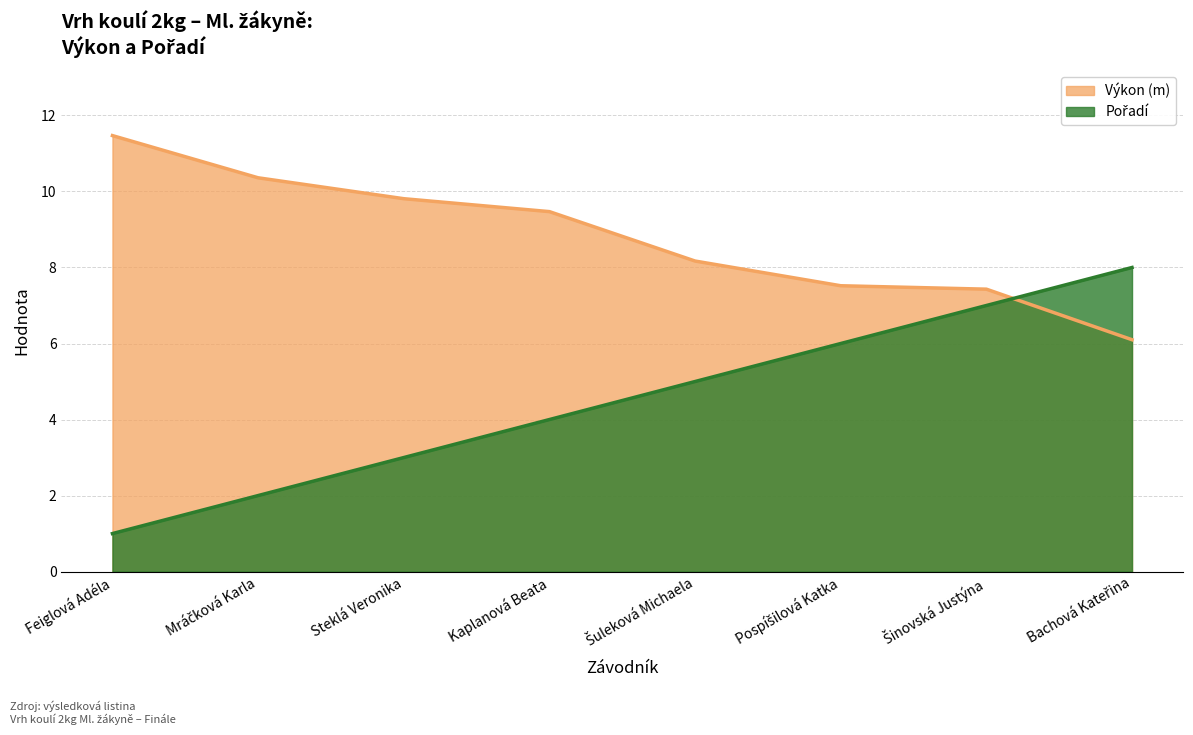

Which series has the largest total across all categories?

Výkon (m)